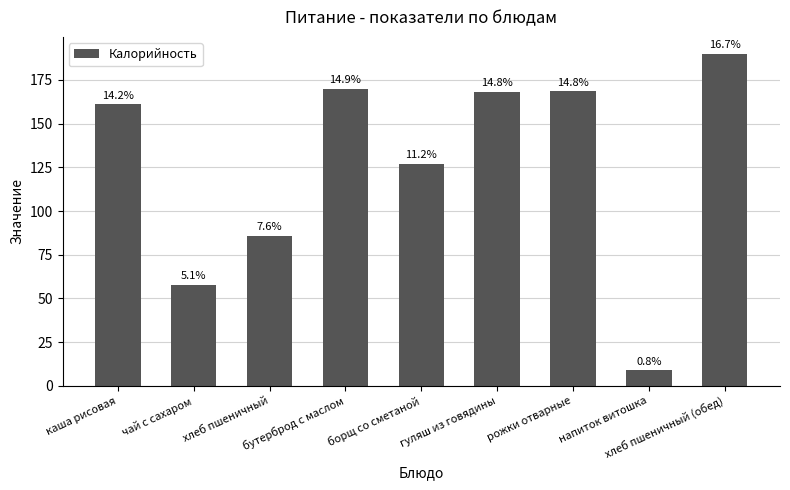

How many bars are there in total?

9